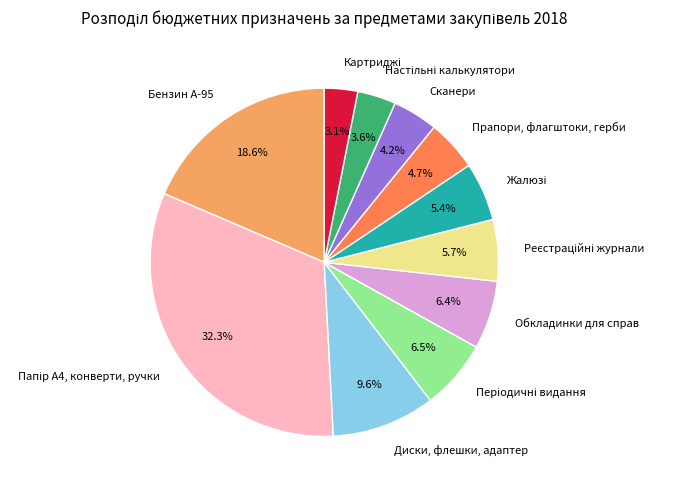

What is the total percentage of Бензин А-95 and Диски, флешки, адаптер?

28.2%